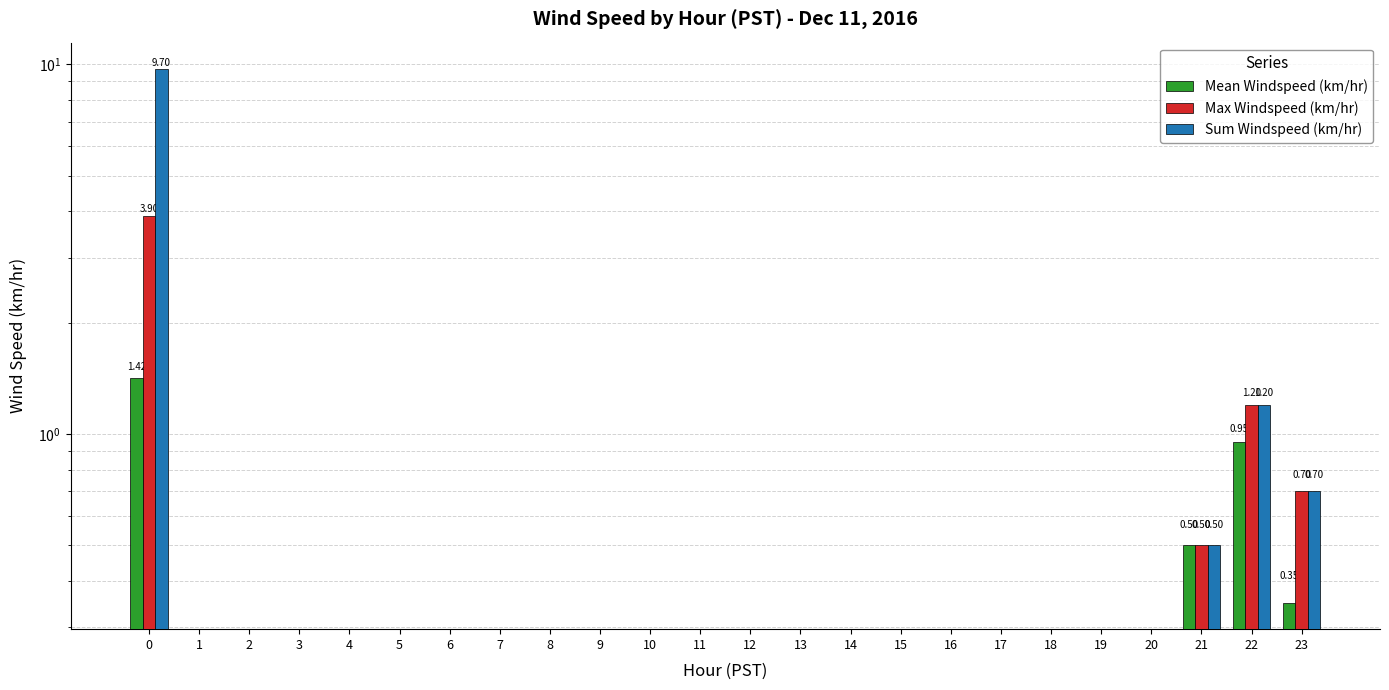

The value of Max Windspeed (km/hr) at 16 is 2.4. True or false?

False